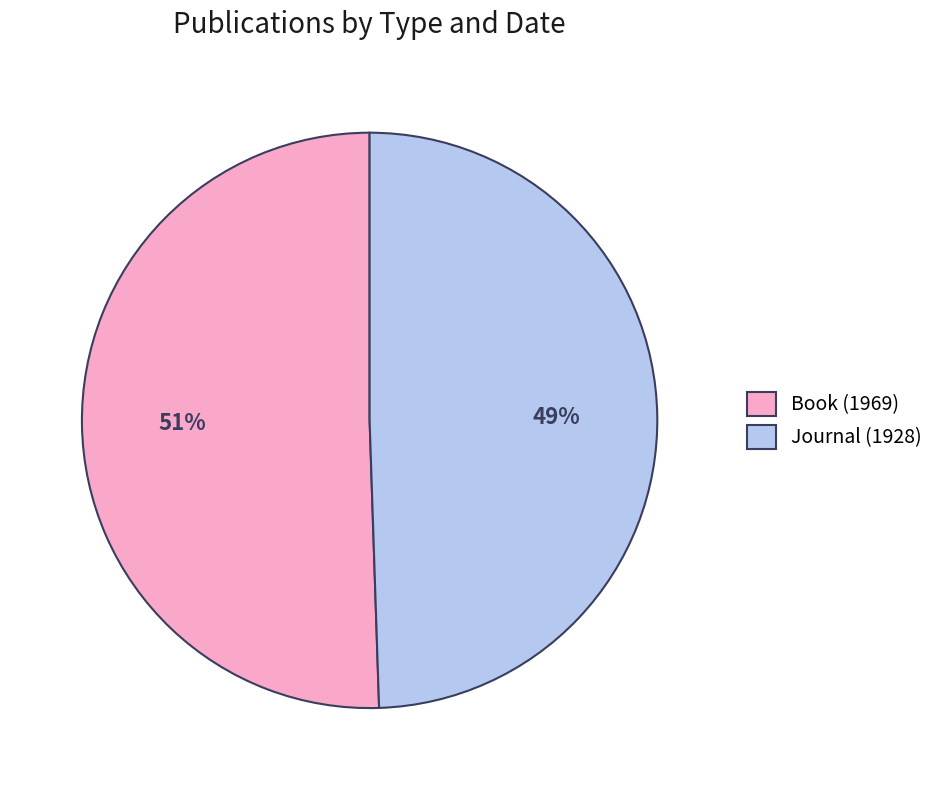

Which category has the biggest portion of the pie?

Book (1969)